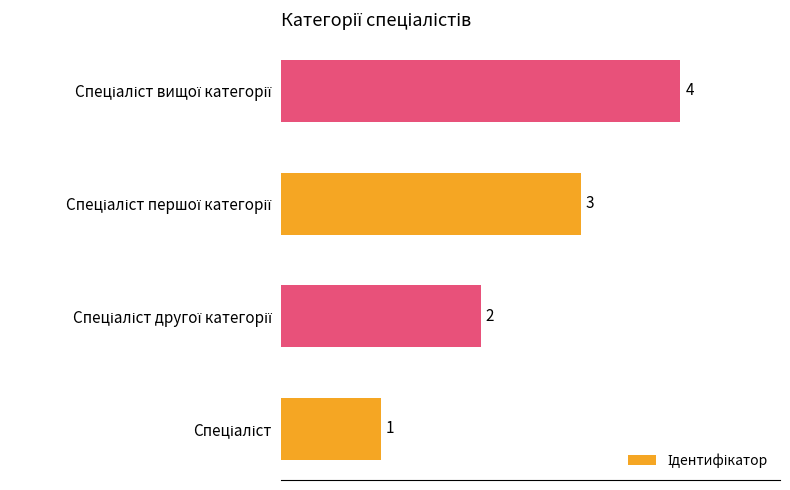

What is the greatest value displayed?

4